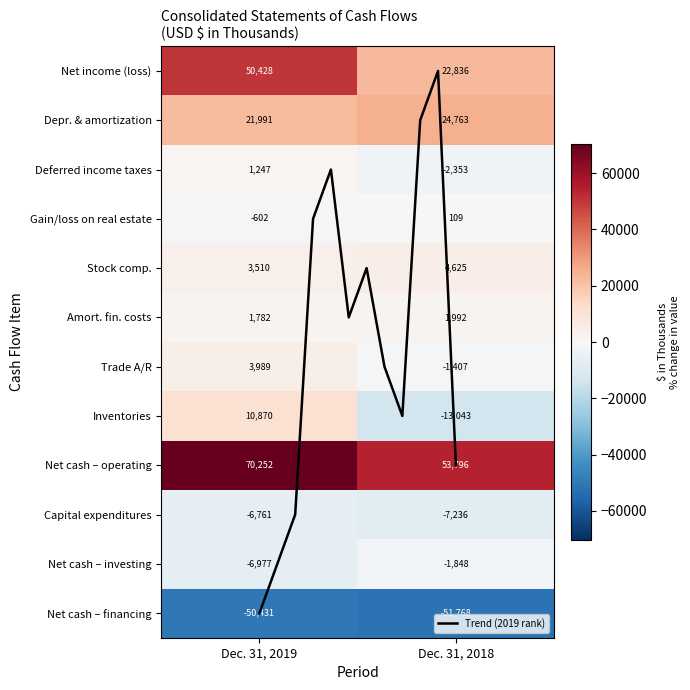

How many series are shown in this chart?

12